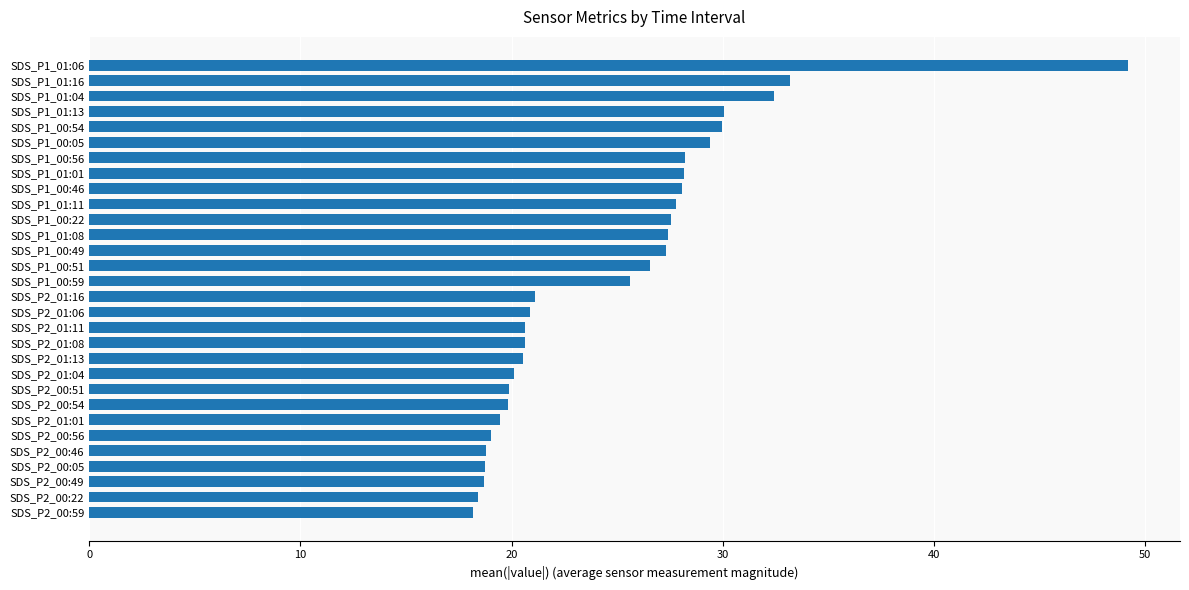

What is the difference between the maximum and minimum values?

31.0